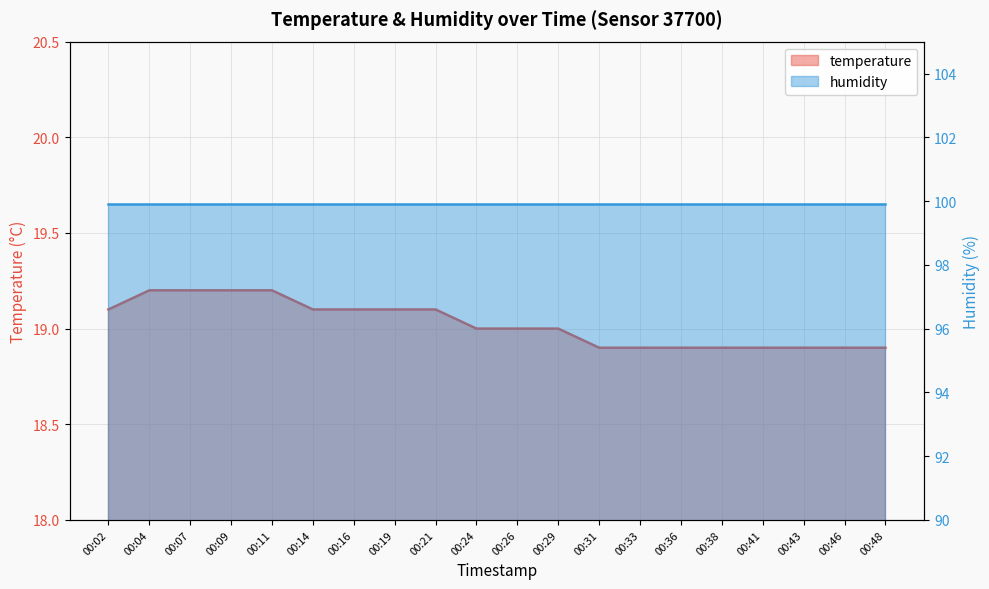

At which category does the chart reach its peak across all series?

00:04